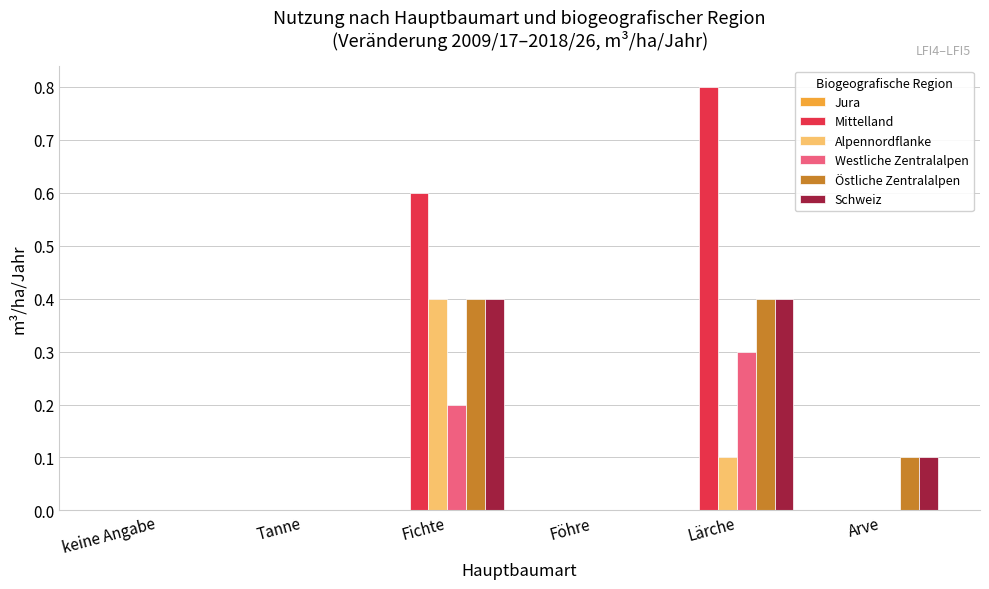

How many distinct data groups are displayed?

5